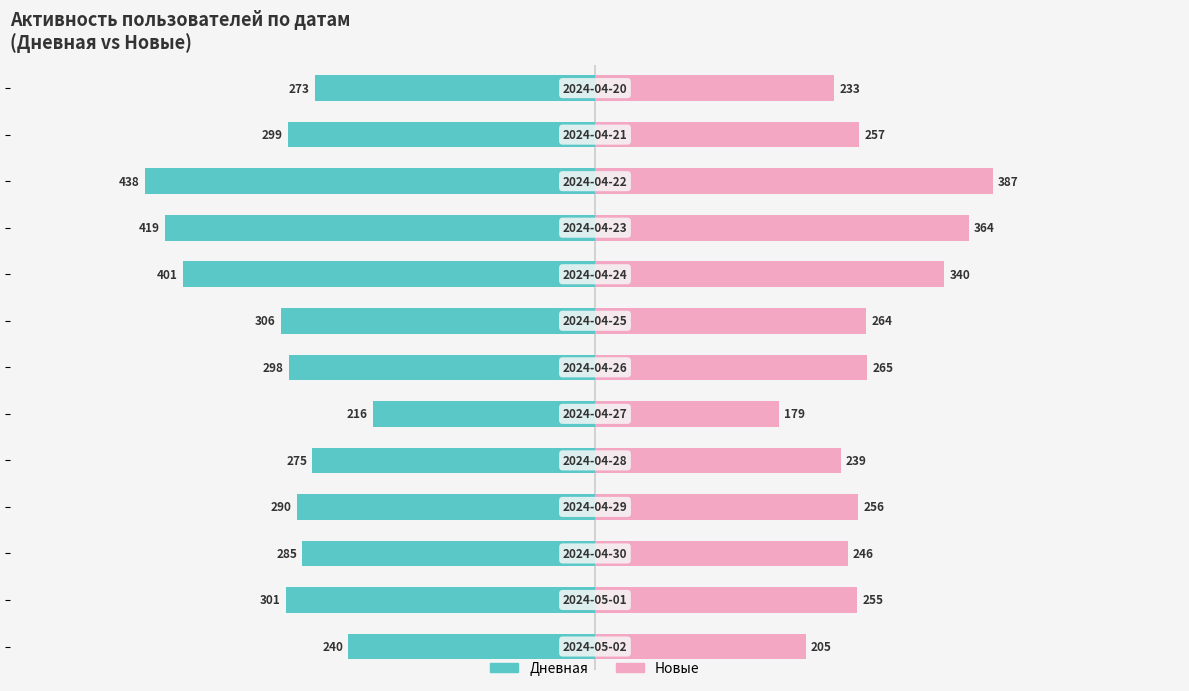

Reading left to right, what are all the values shown in this chart?

Дневная: -240	-301	-285	-290	-275	-216	-298	-306	-401	-419	-438	-299	-273
Новые: 205	255	246	256	239	179	265	264	340	364	387	257	233